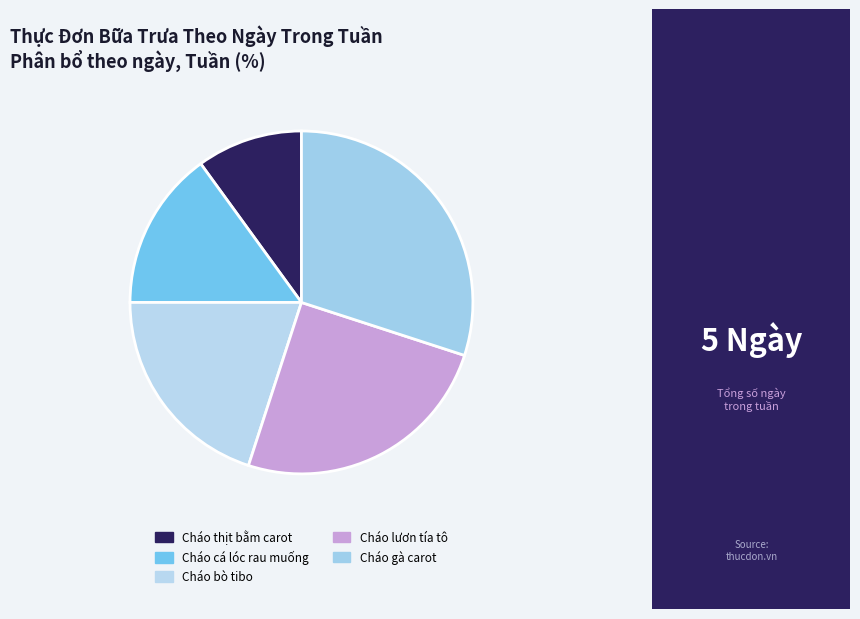

To the nearest percent, what is the combined percentage of Cháo cá lóc rau muống and Cháo thịt bằm carot?

25%